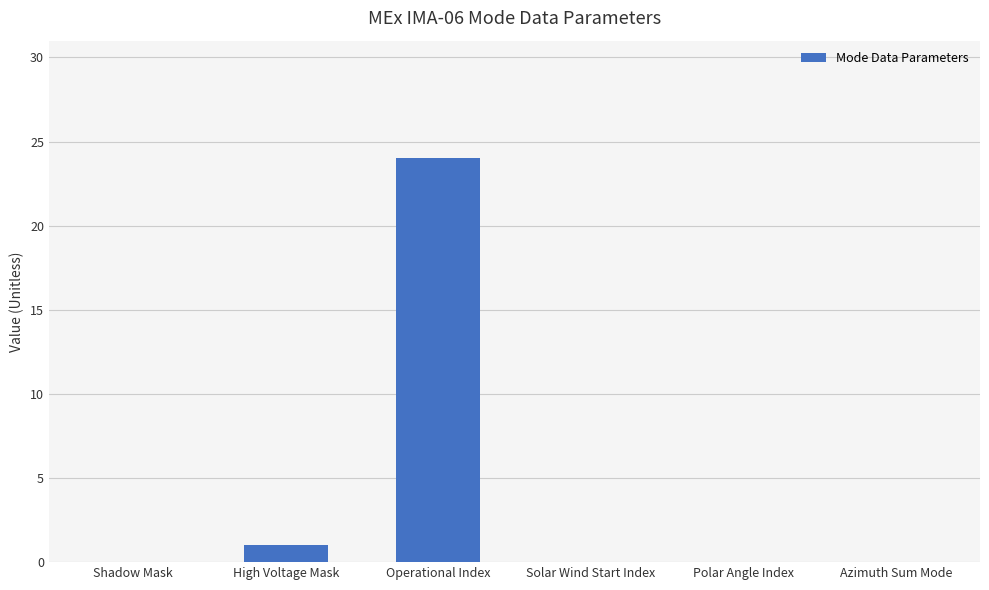

Reading left to right, transcribe all the data shown in this chart.

0	1	24	0	0	0